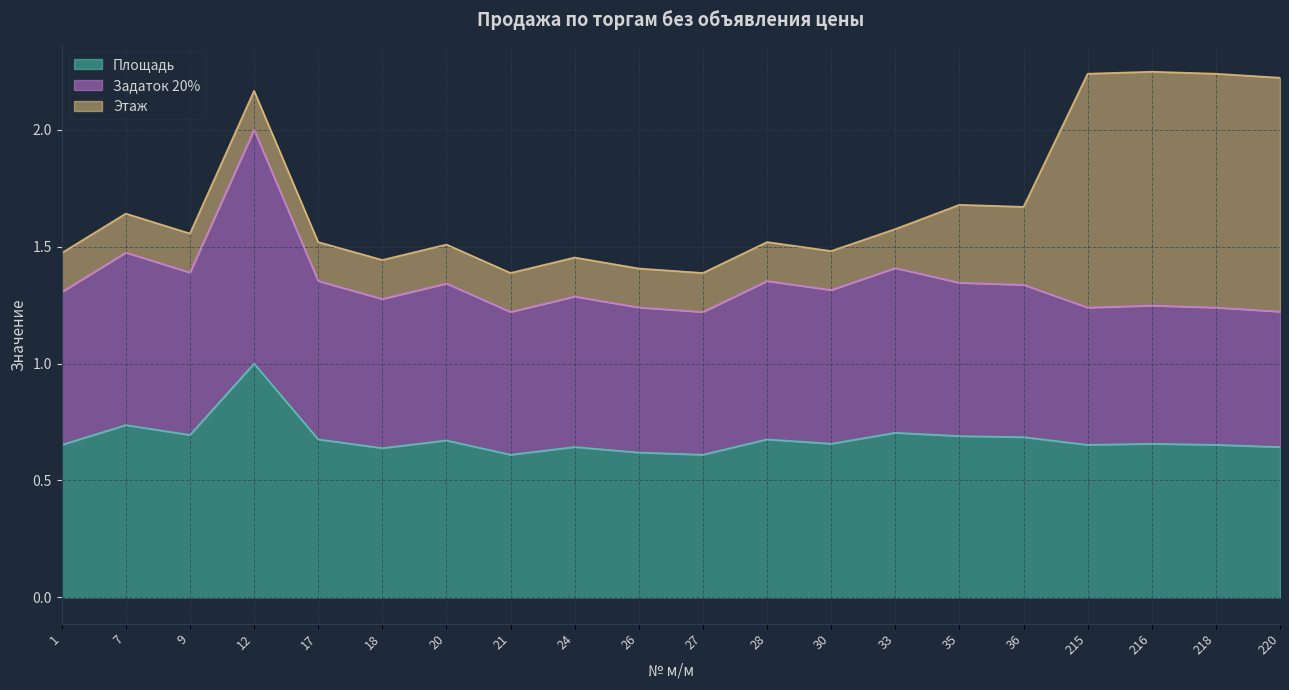

Which category has the highest value in the Площадь series?

12